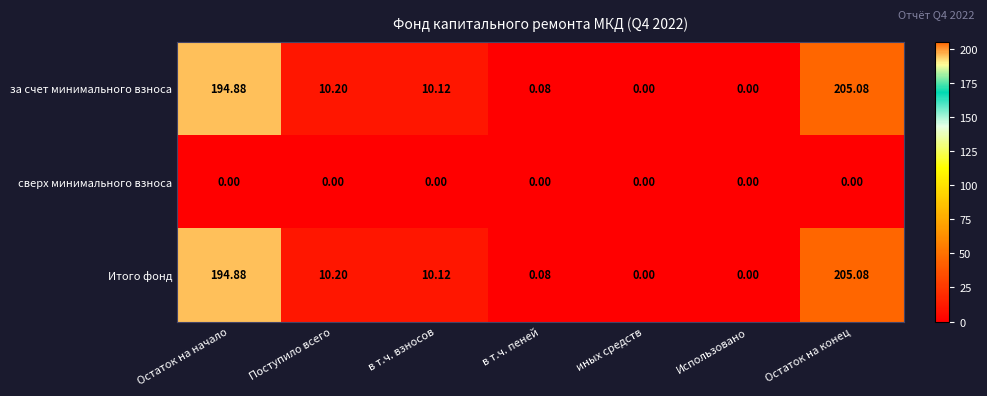

At which label is Итого фонд closest to 102?

Поступило всего